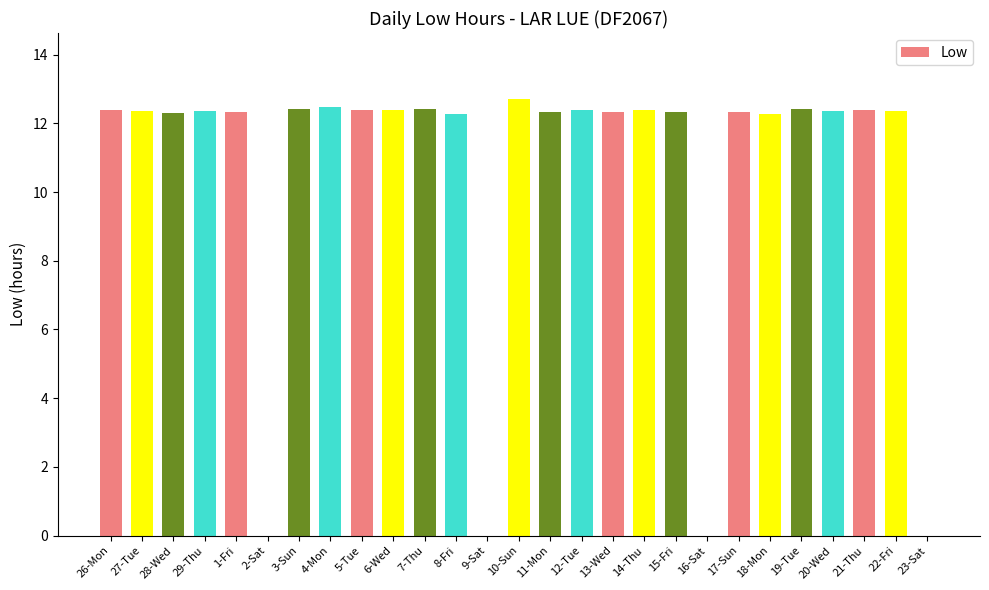

What is the maximum value shown in the chart?

12.7